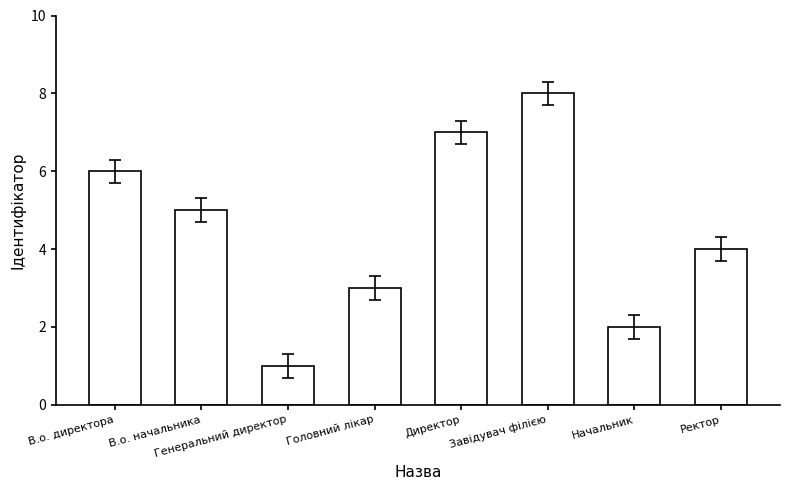

How many values are between 3 and 7?

5